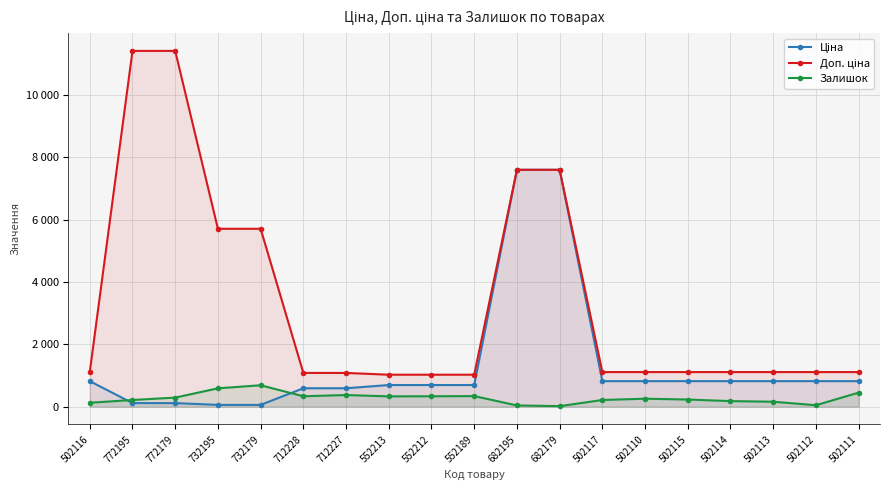

The value of Ціна at 732195 is 57.0. True or false?

True